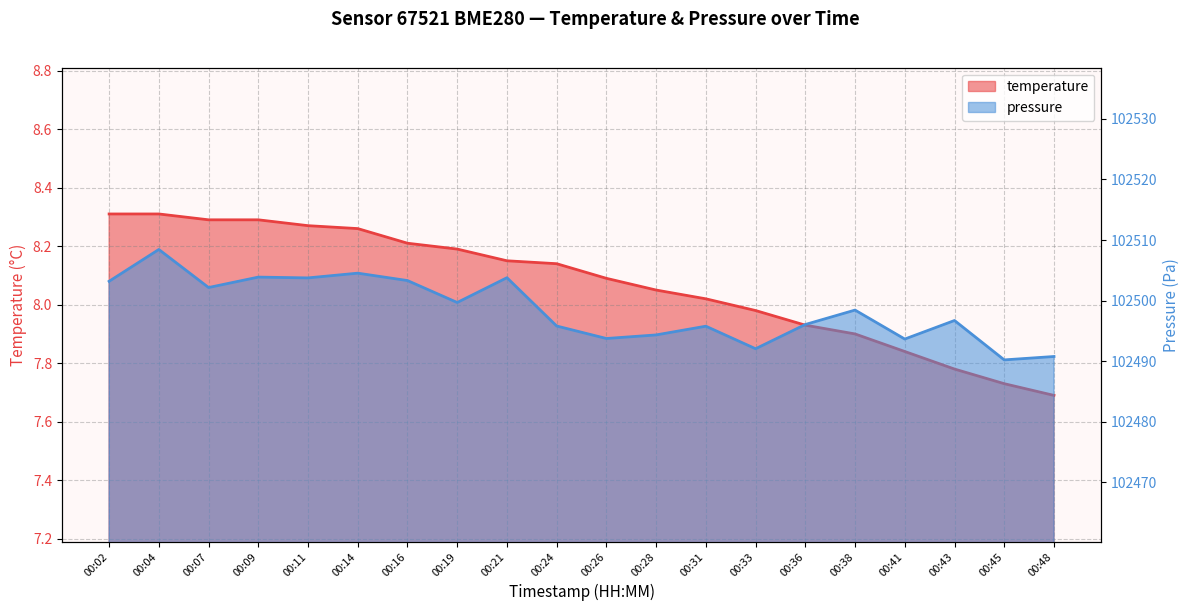

Which category has the lowest value across all series?

00:48